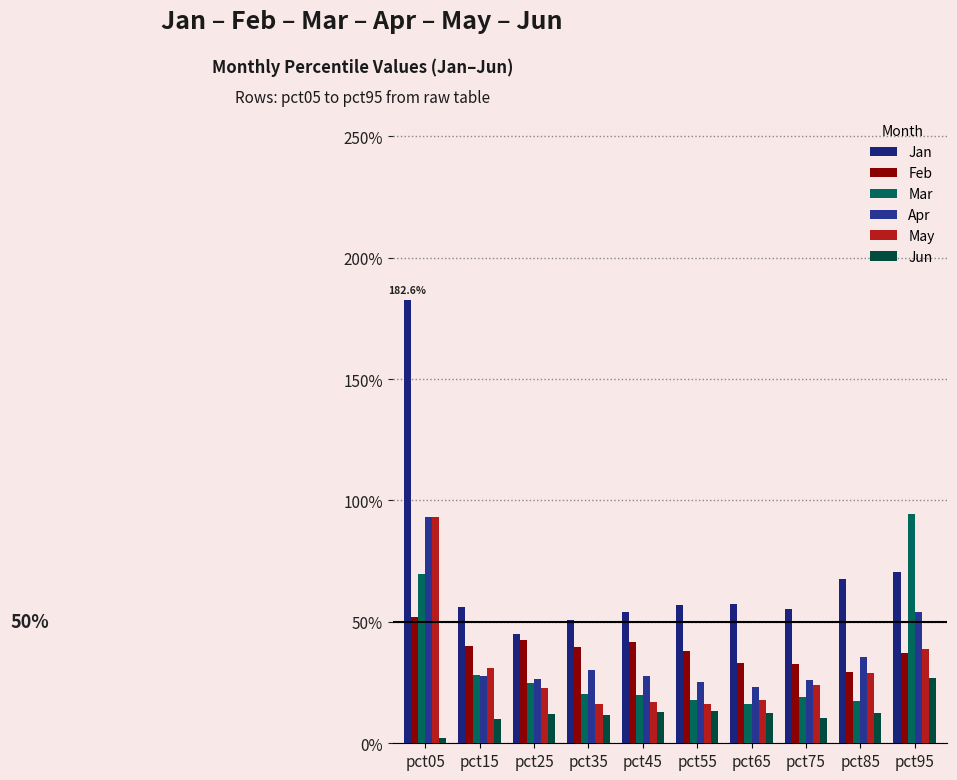

Which series has the widest spread of values?

Jan